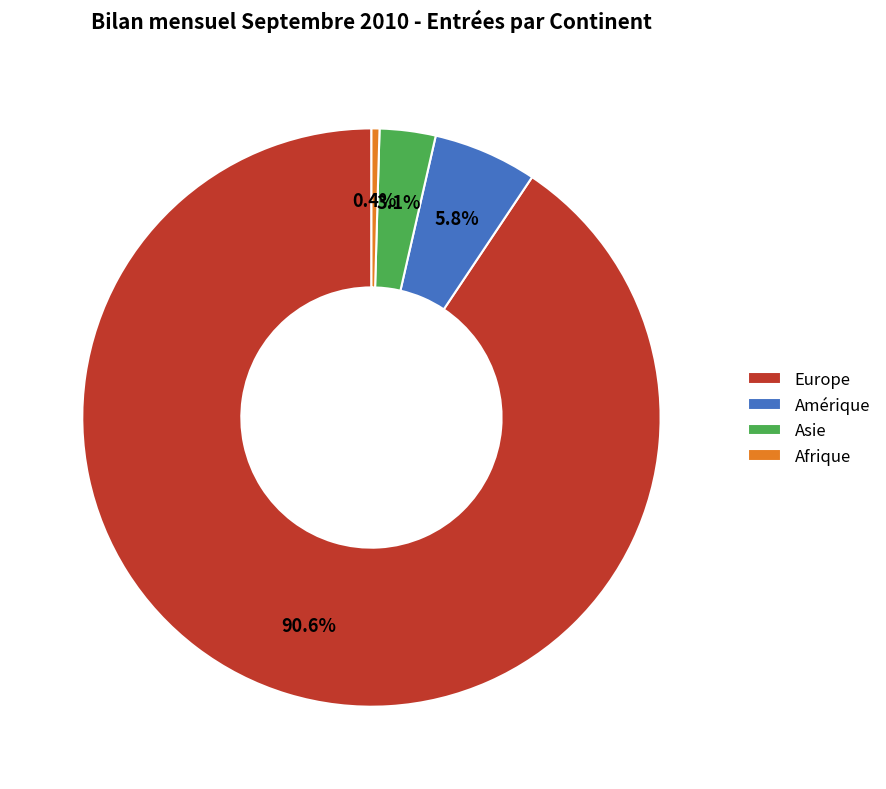

Is it true that Asie is 3% of the pie?

True